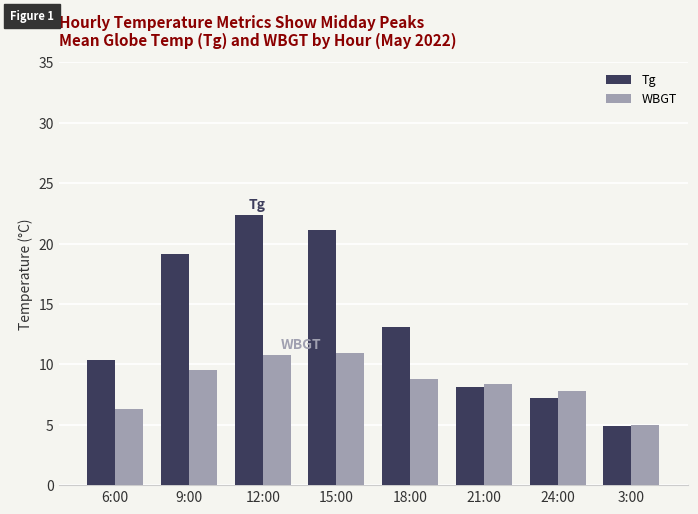

What is the sum of the Tg values at 6:00 and 12:00?

32.8